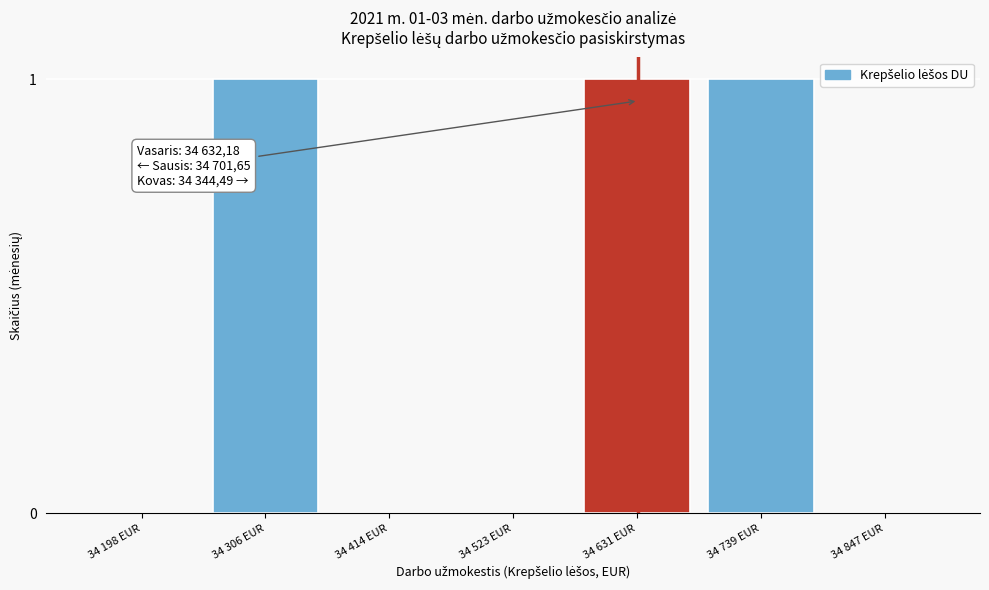

Reading left to right, list all the values displayed in this chart.

34 198 EUR=0	34 306 EUR=1	34 414 EUR=0	34 523 EUR=0	34 631 EUR=1	34 739 EUR=1	34 847 EUR=0